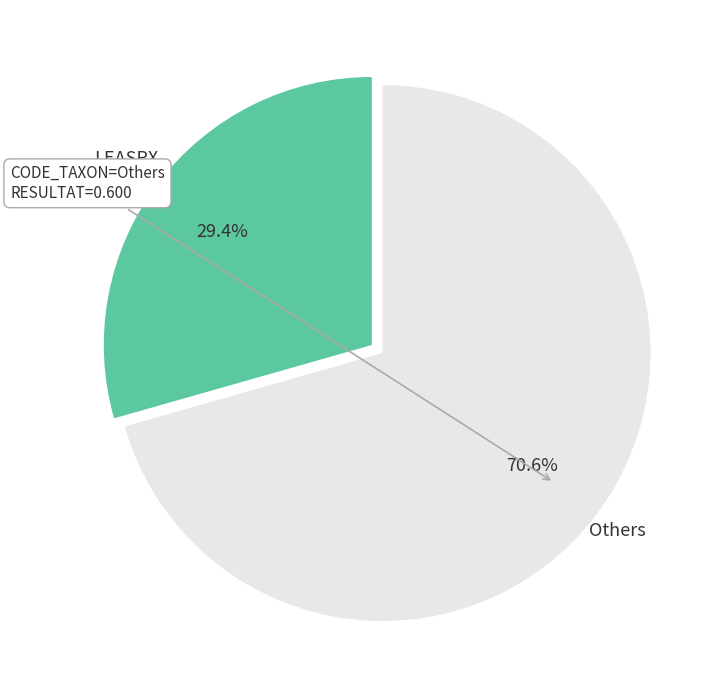

Does any single category account for the majority?

Yes